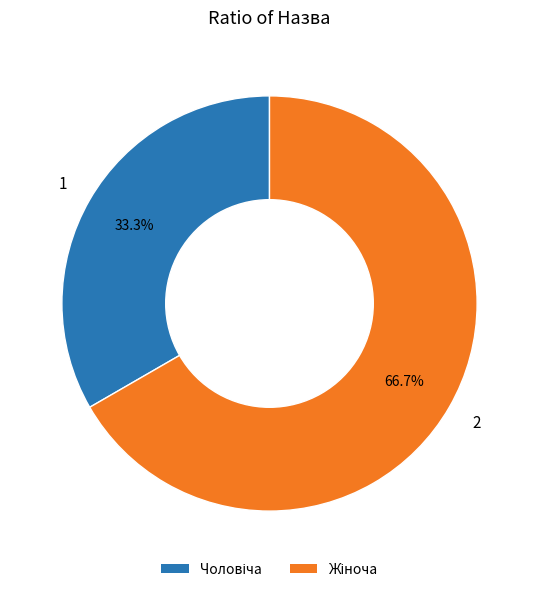

Is there a majority slice in this chart?

Yes